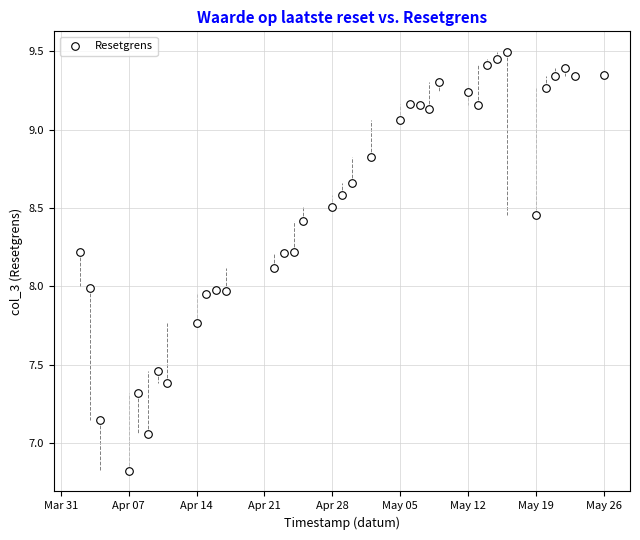

What is the range of X values (max minus min)?

54.0